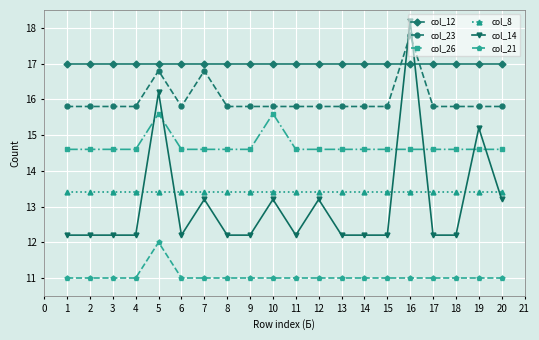

What is the difference between the highest and lowest values at 13?

6.0